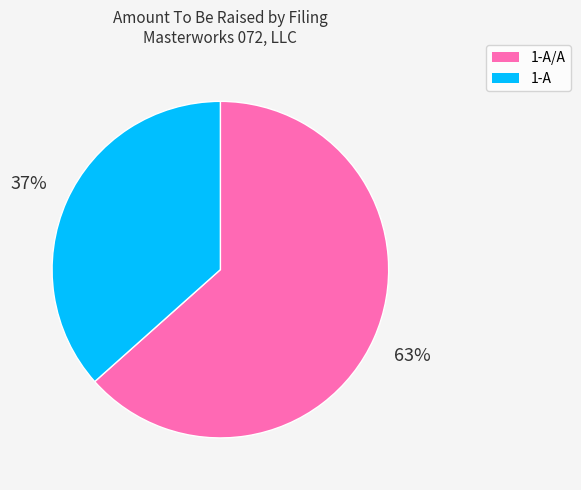

Is it true that 1-A is 37% of the pie?

True